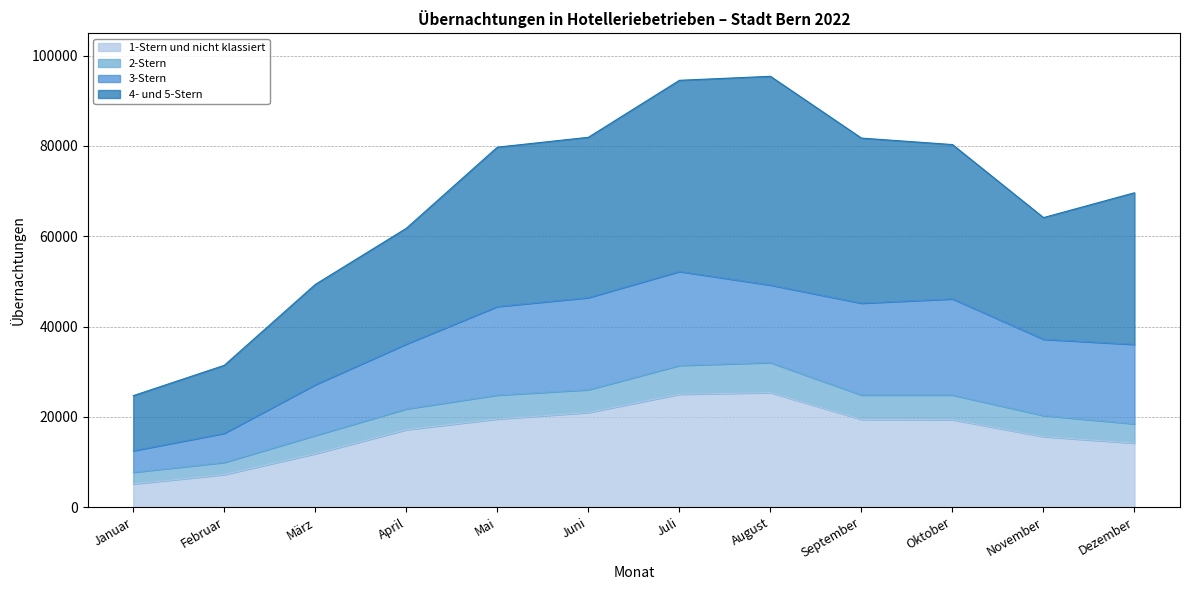

True or false: 4- und 5-Stern and 2-Stern intersect in this chart.

False